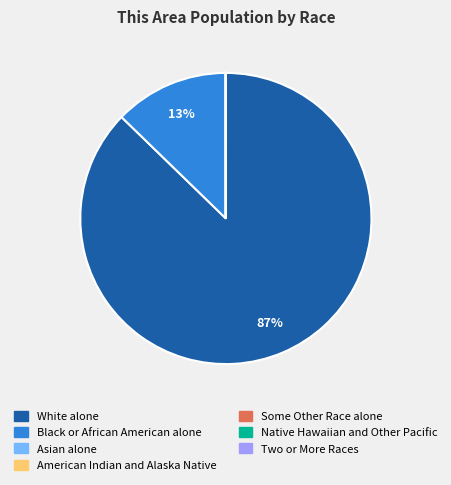

What percentage is the Black or African American alone slice, to the nearest percent?

13%